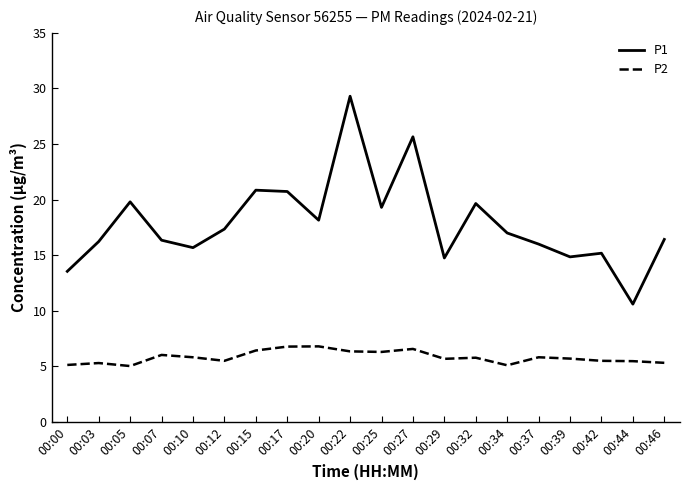

List the series in order of their overall mean, lowest first.

P2, P1